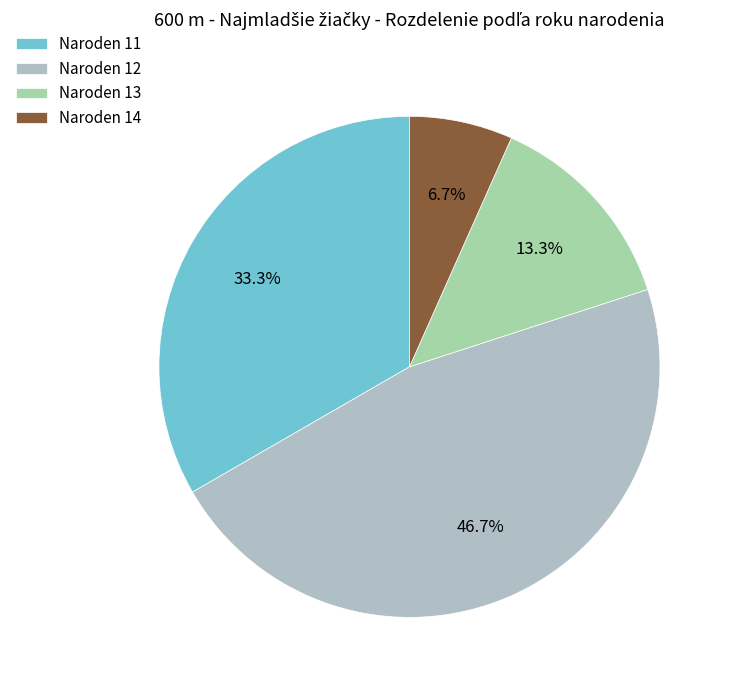

Does any single category account for the majority?

No